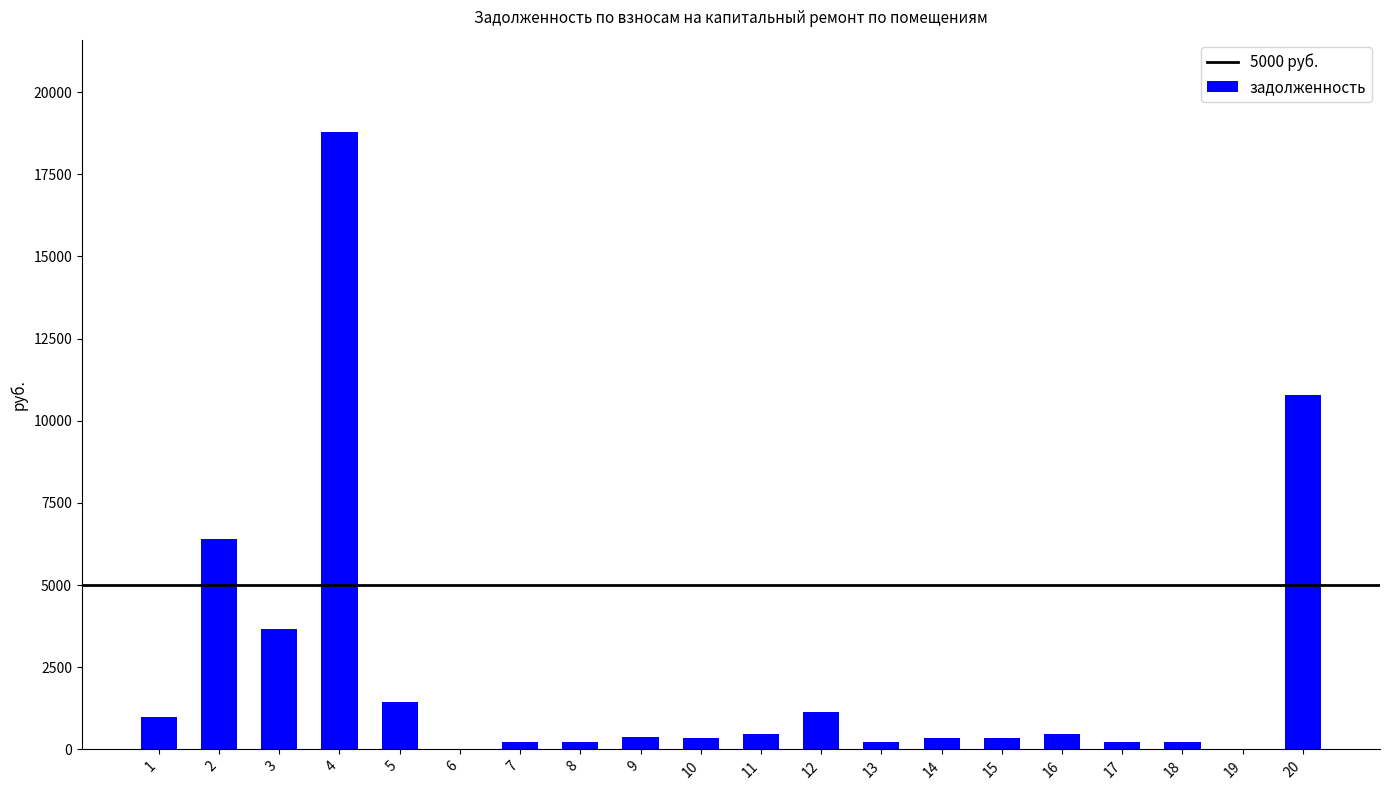

Is it true that the value at 6 is 0.0?

True